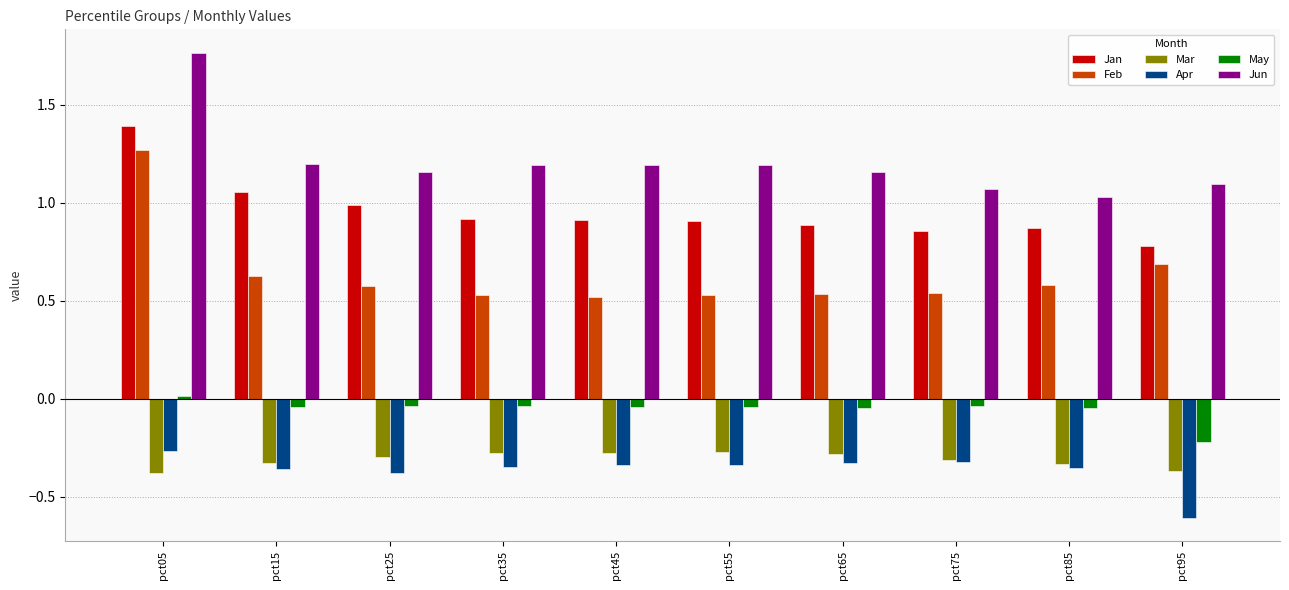

The value of Jan at pct65 is 0.9. True or false?

True